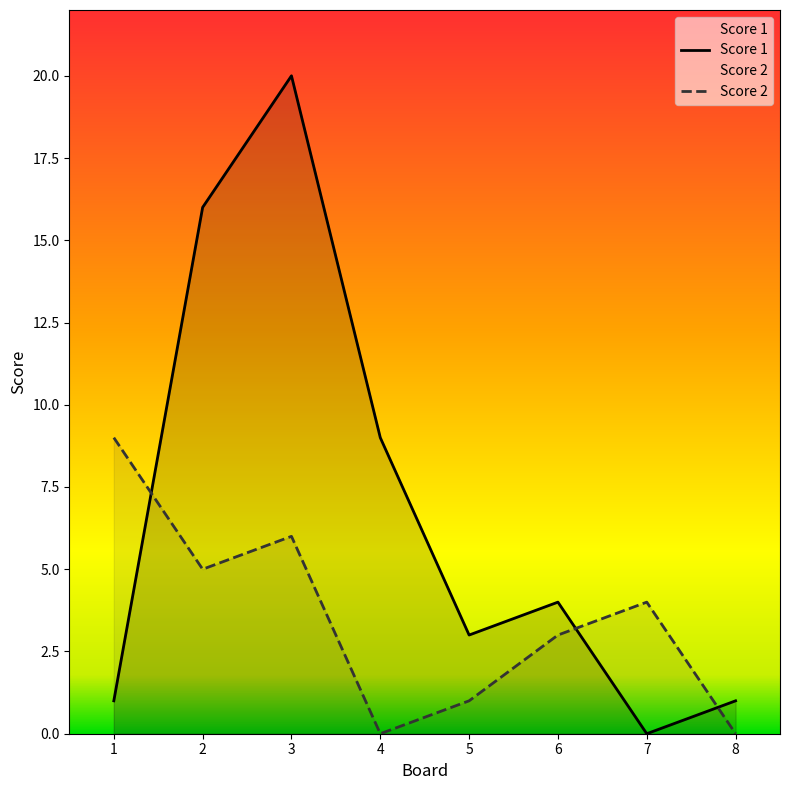

Which series has the largest total across all categories?

Score 1